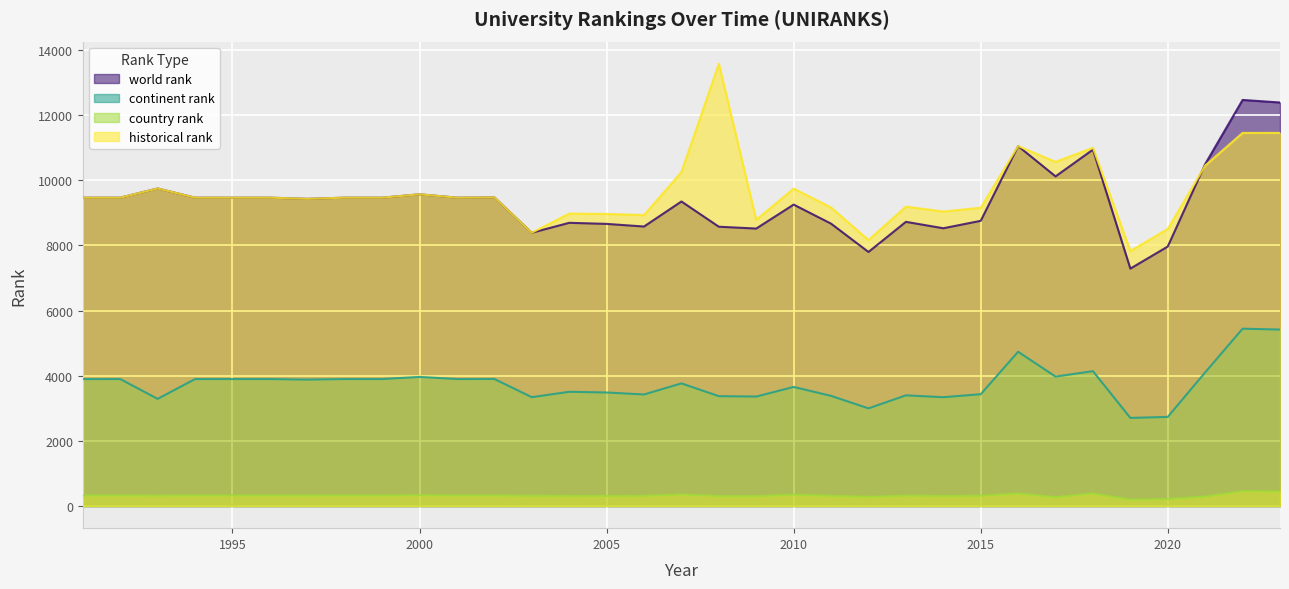

How many data points in country rank are less than 322?

16